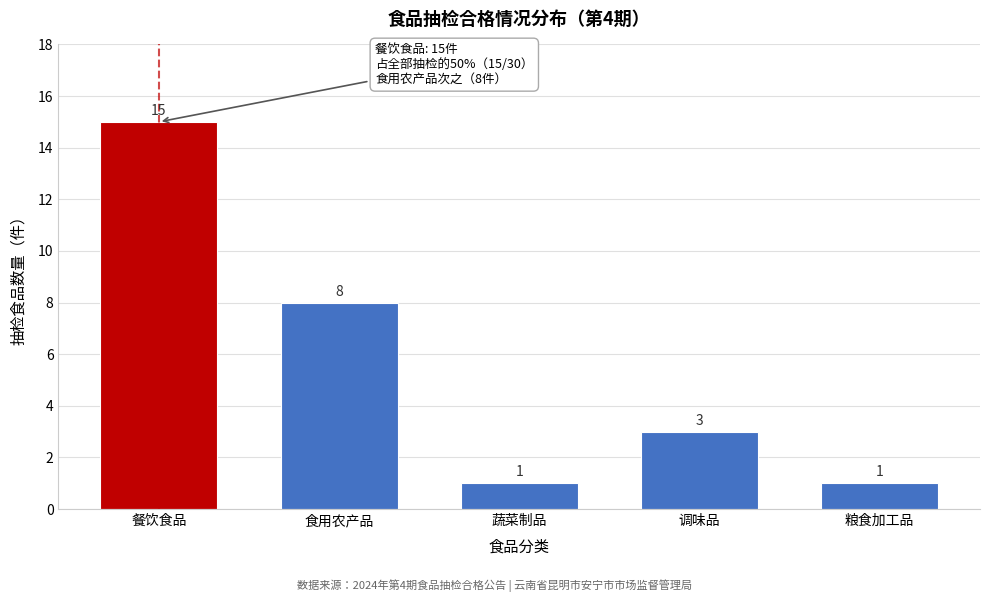

Reading left to right, list all the values displayed in this chart.

餐饮食品=15	食用农产品=8	蔬菜制品=1	调味品=3	粮食加工品=1